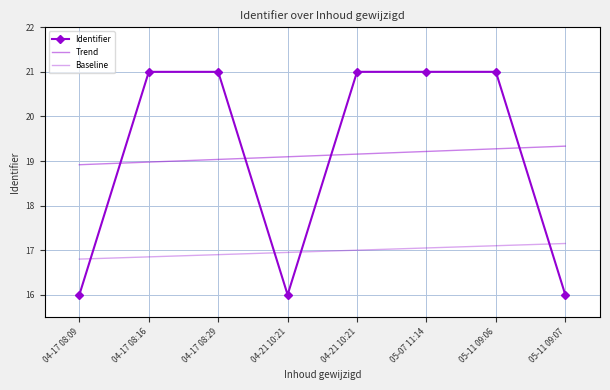

Rank the series at 04-21 10:21 from lowest to highest value.

Identifier, Baseline, Trend